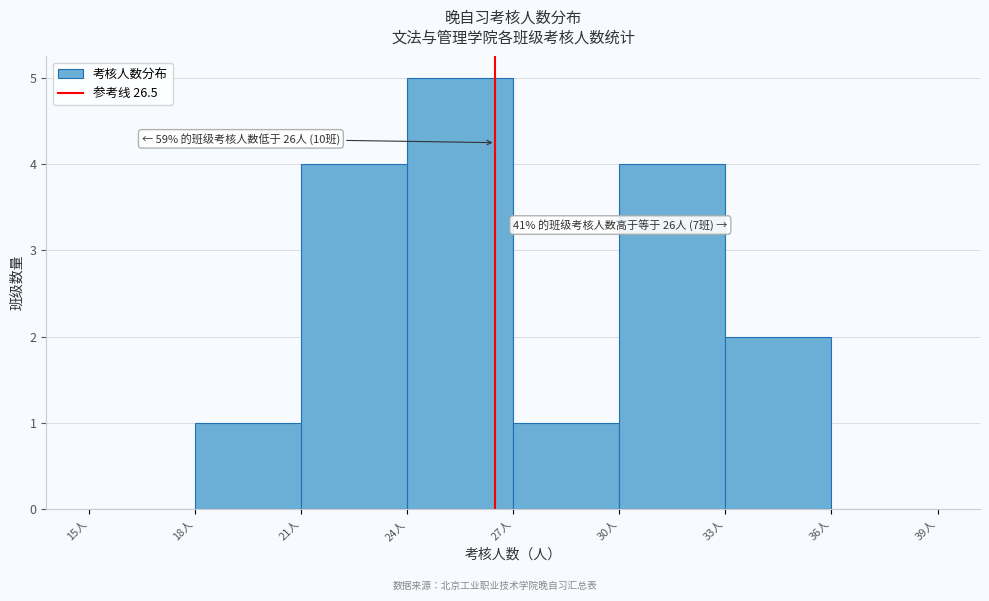

Which range on the x-axis has the tallest bar?

24 to 27